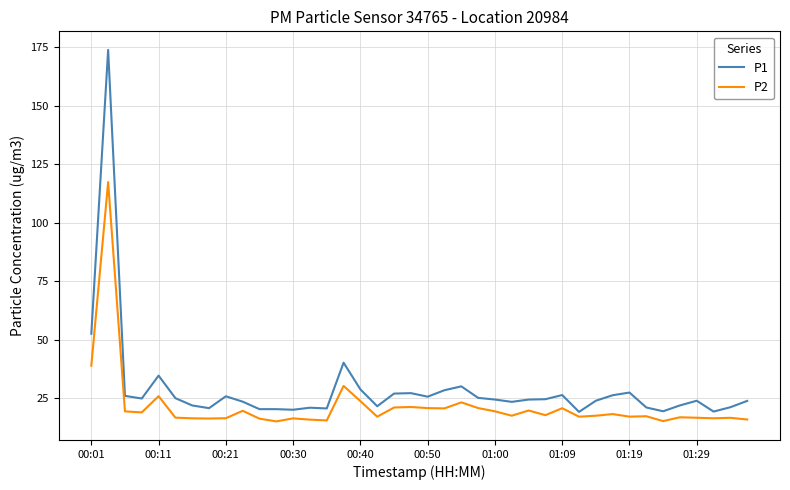

What is the greatest value displayed?

173.8